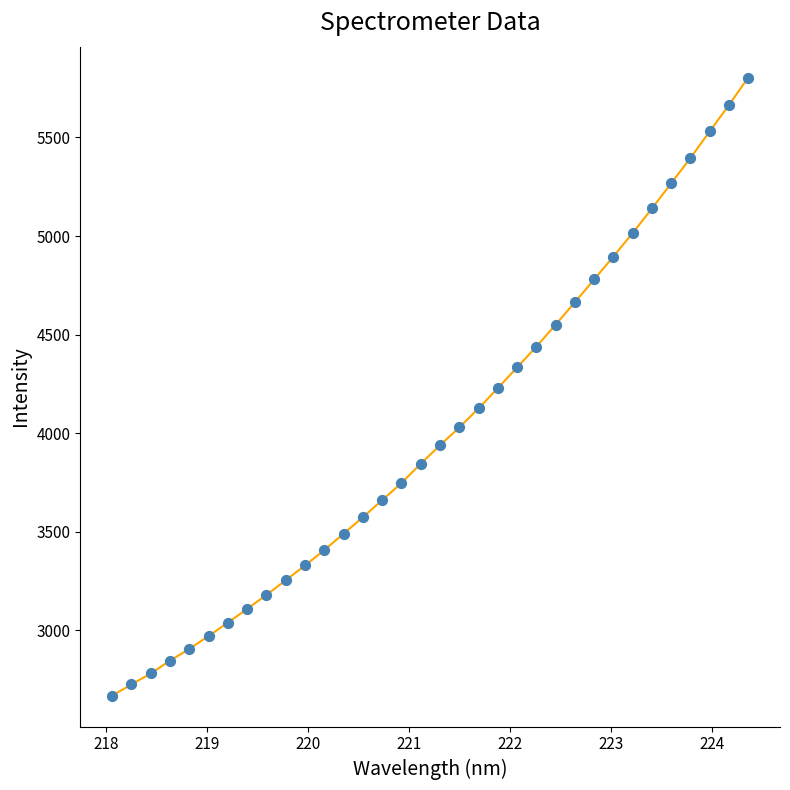

What is the range of Y values (max minus min)?

3134.6